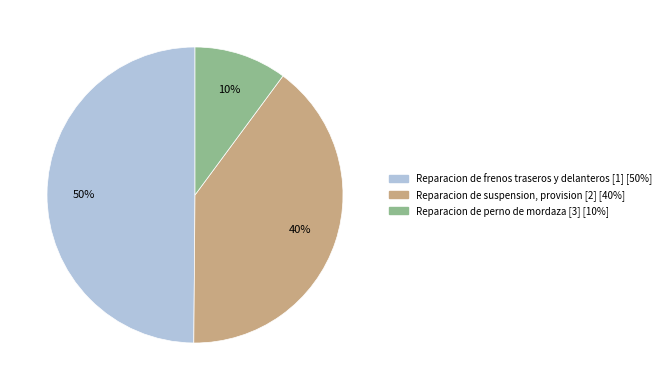

To the nearest percent, what is the average slice percentage?

33%